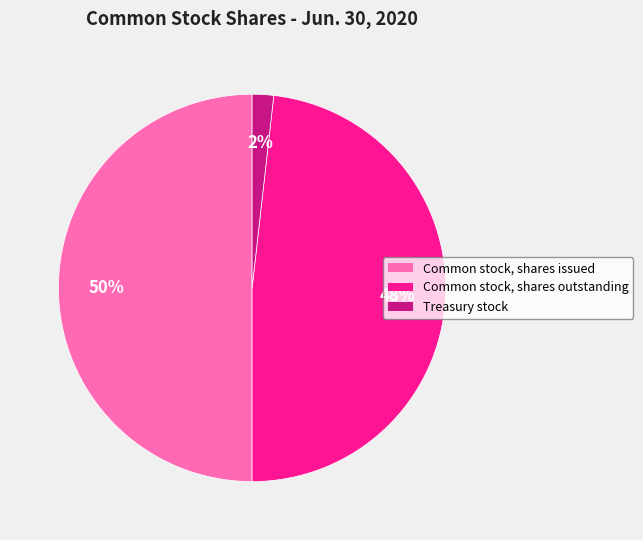

What percentage is the Common stock, shares outstanding slice, to the nearest percent?

48%